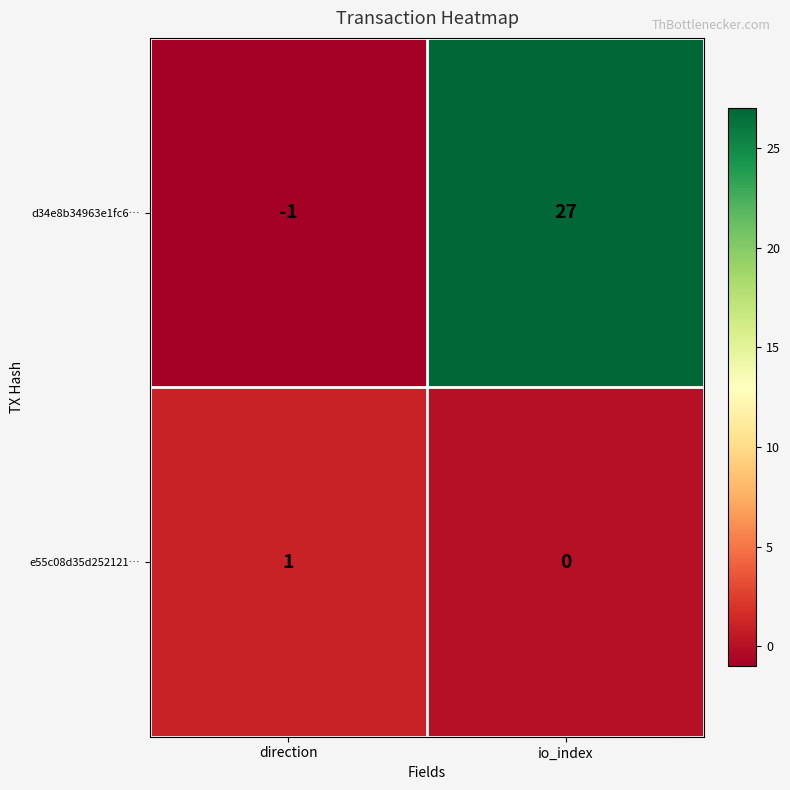

At which category is the sum across all series the highest?

io_index